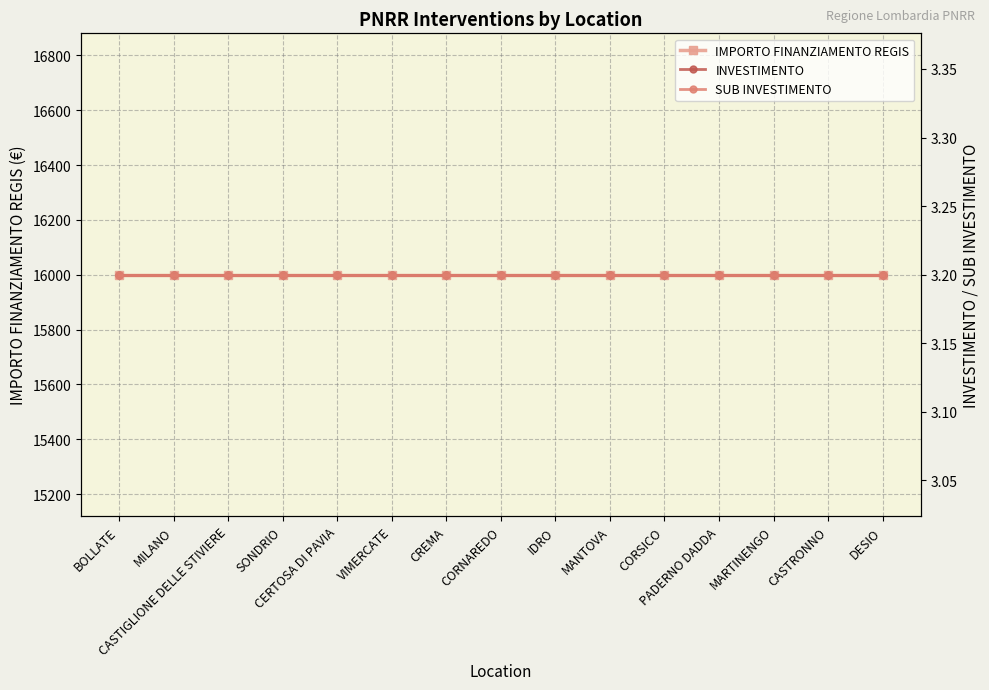

What is the label of the 4th point from the left?

SONDRIO